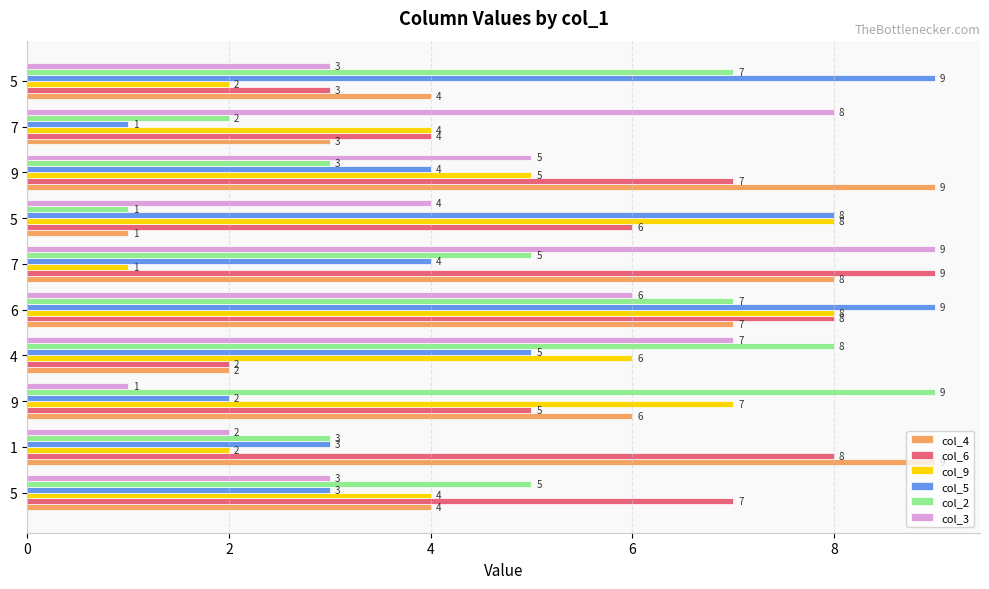

What is the difference between the maximum and minimum values in the col_2 series?

8